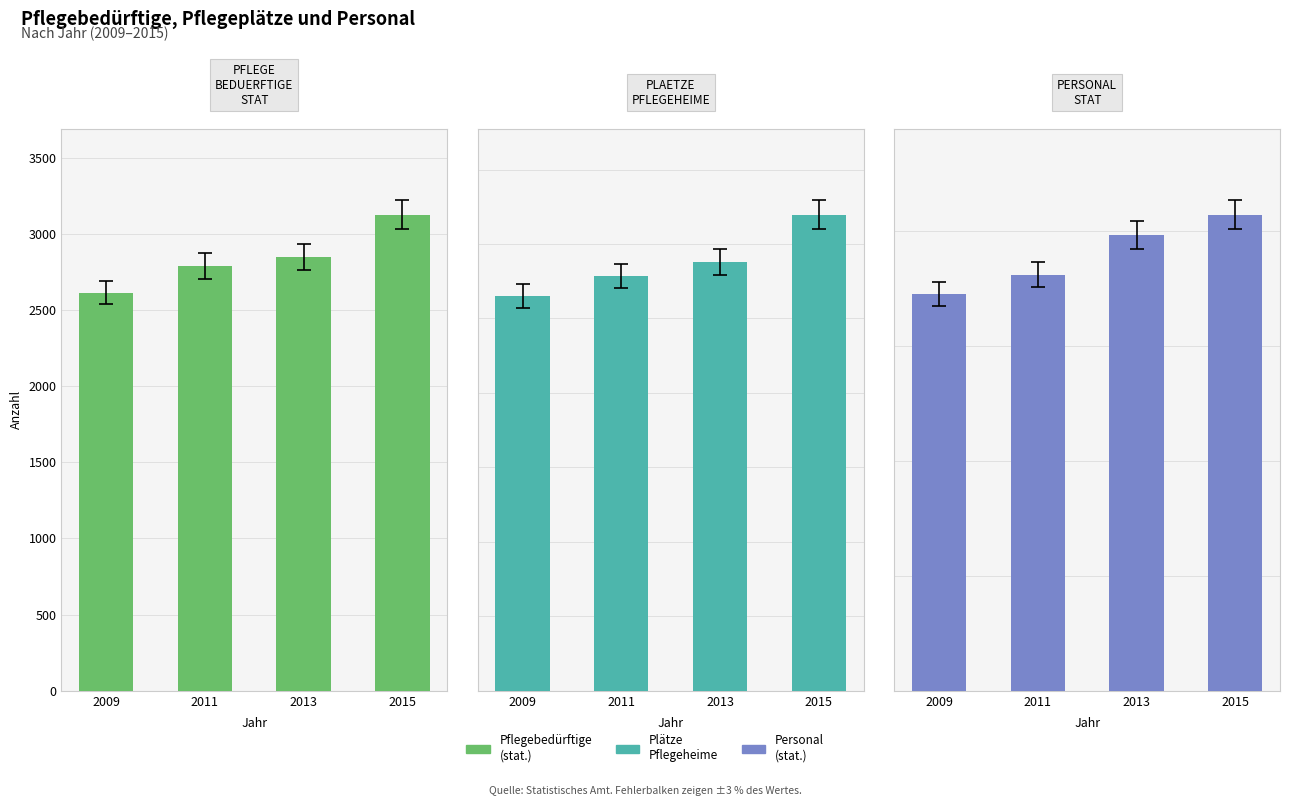

Where does the PFLEGE_BEDUERFTIGE_STAT series first go above 2847?

2015